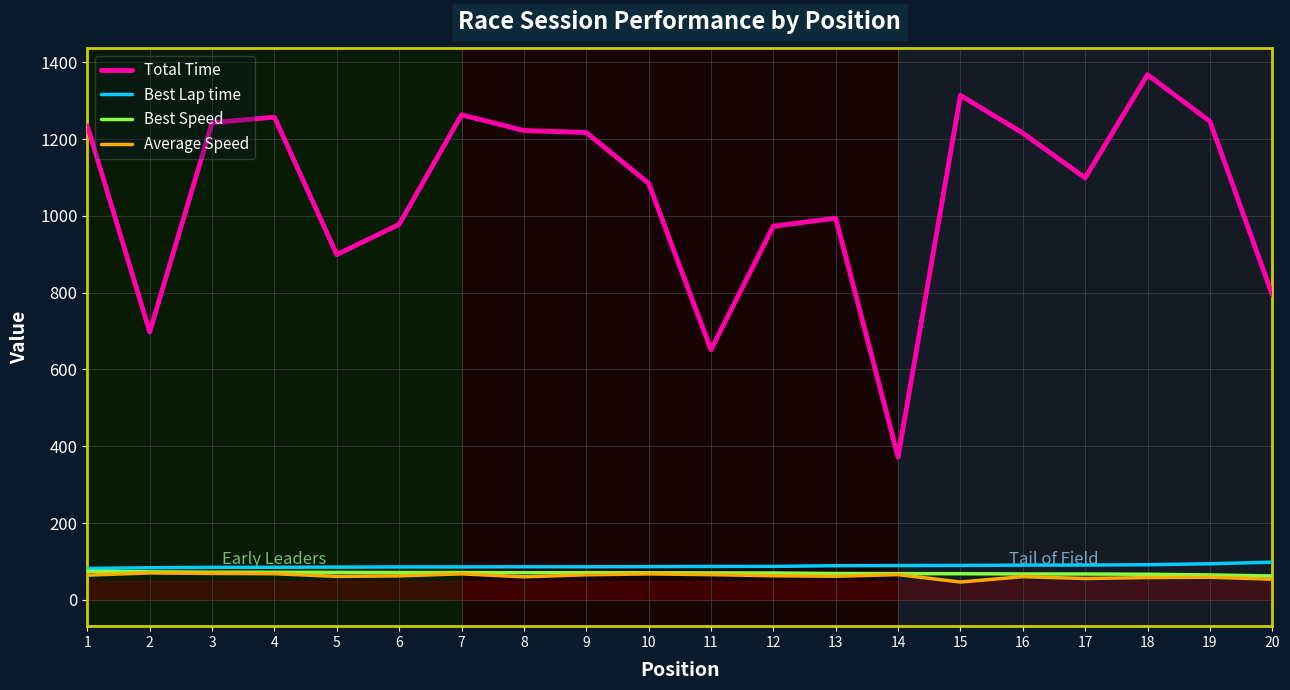

What is the total value across all series at 18?

1584.1